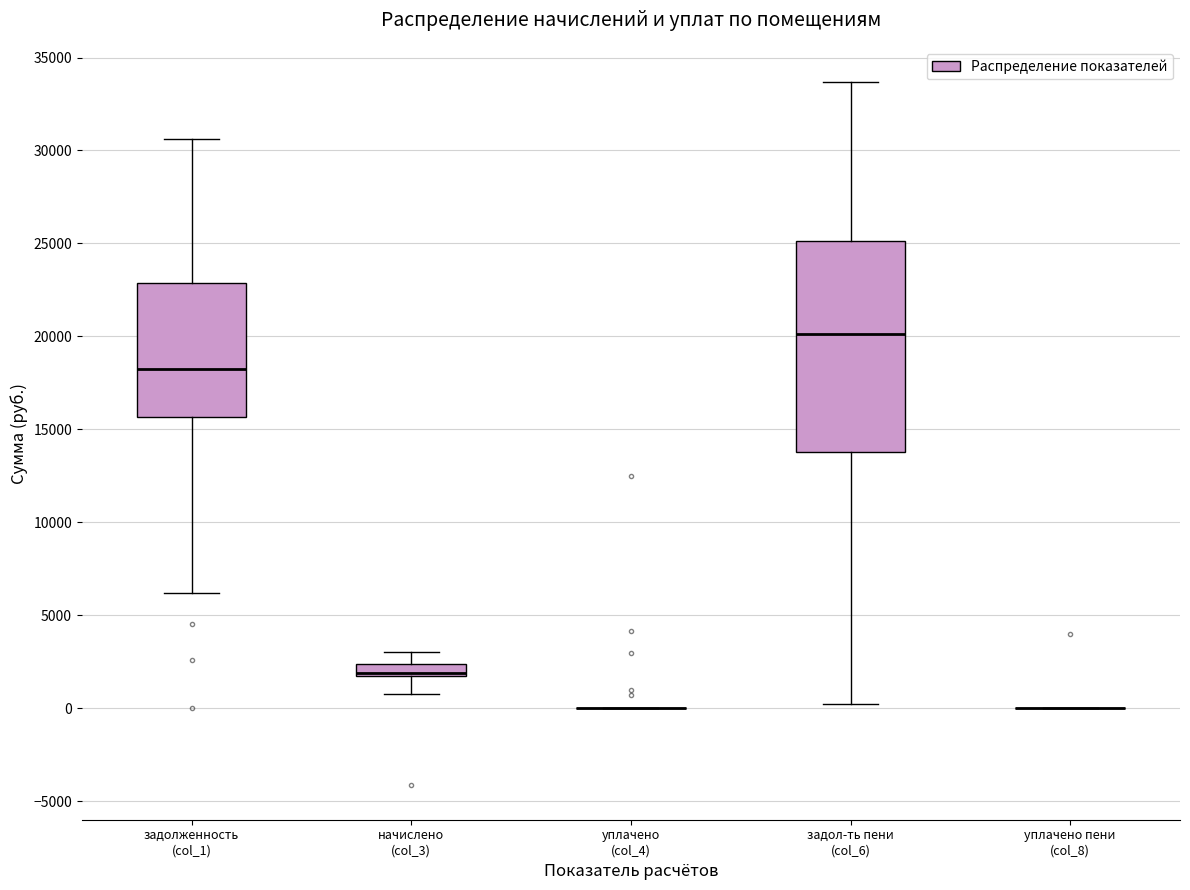

Which box is the tallest, from its lower edge to its upper edge?

задол-ть пени (col_6)